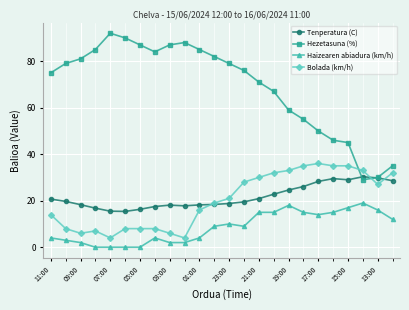

Does the chart have visible grid lines?

Yes